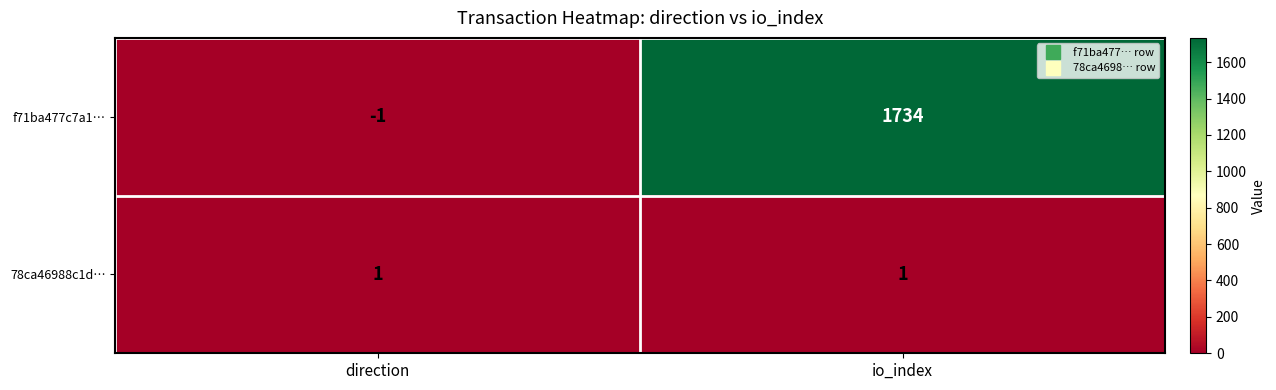

Where is f71ba477c7a1… nearest to the value 866?

direction